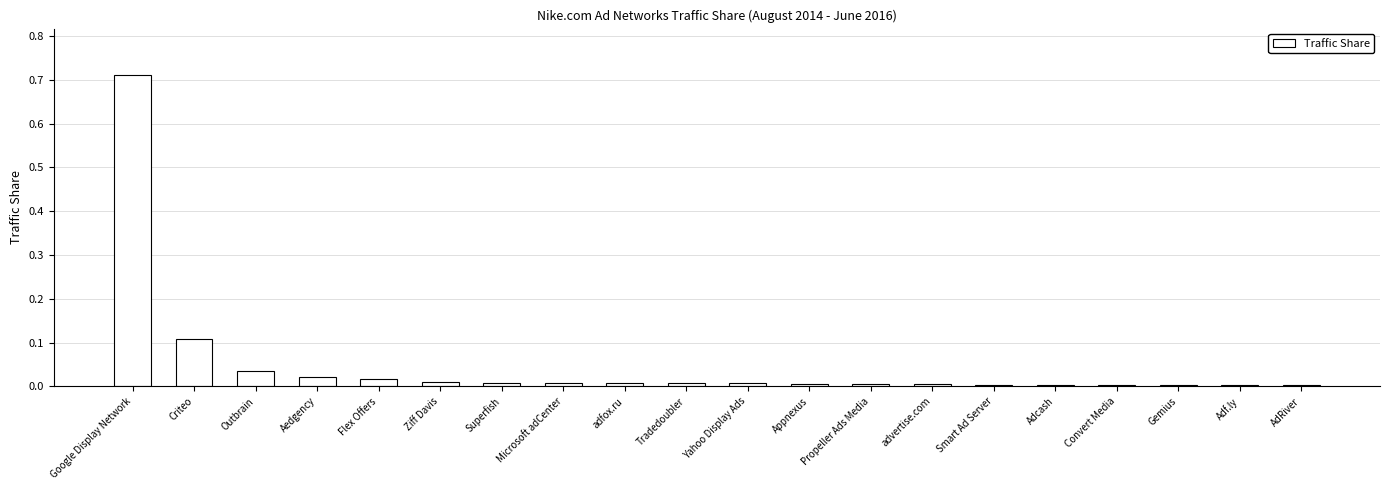

Which has a higher value, Google Display Network or Tradedoubler?

Google Display Network